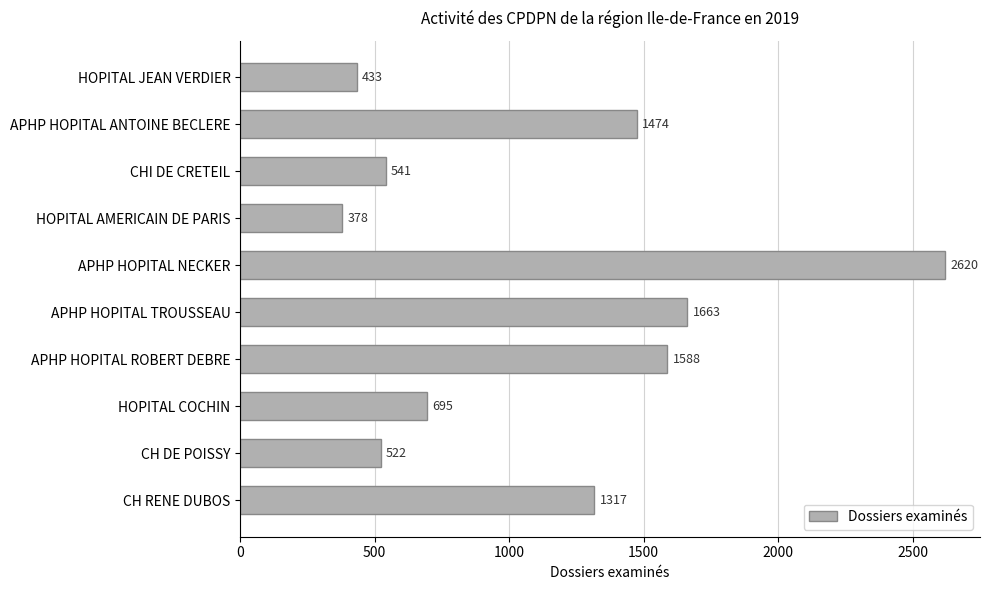

What is the average value?

1123